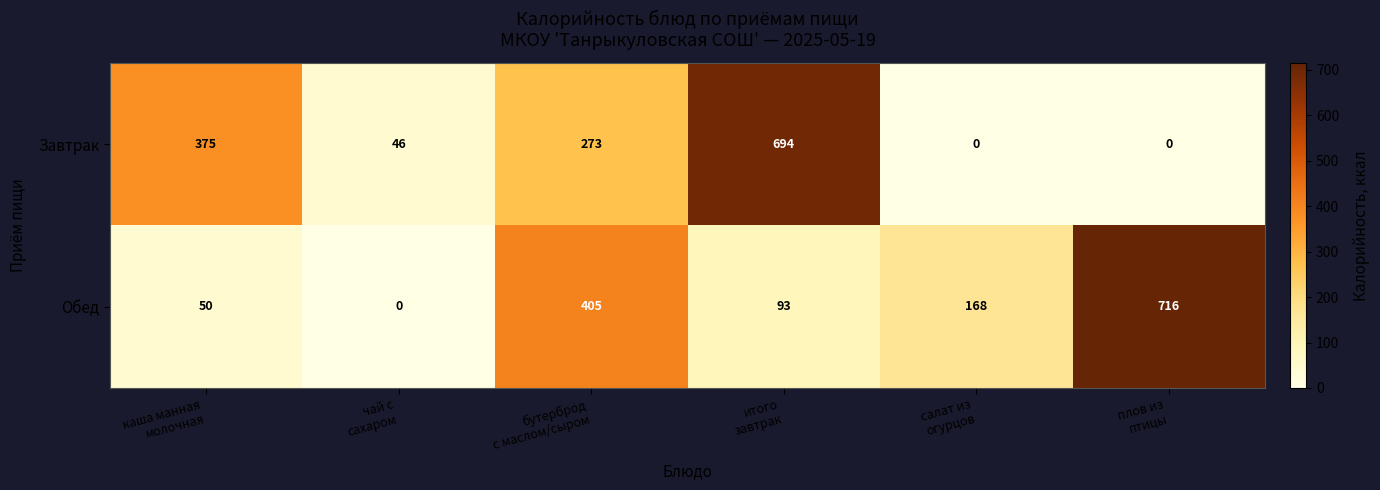

Rank the series by their maximum value, from lowest to highest.

Завтрак, Обед